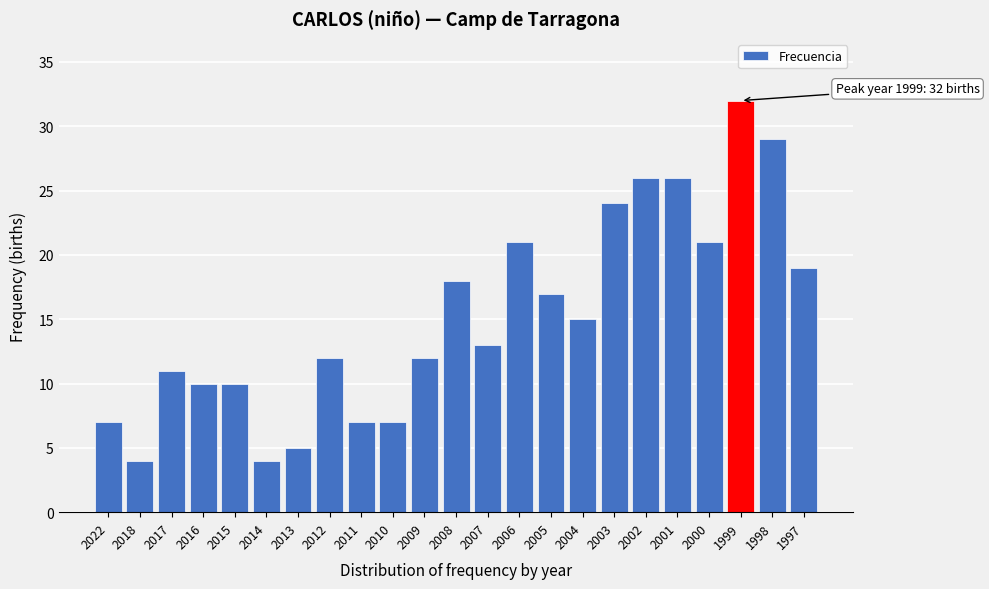

Reading left to right, what are all the values shown in this chart?

7	4	11	10	10	4	5	12	7	7	12	18	13	21	17	15	24	26	26	21	32	29	19